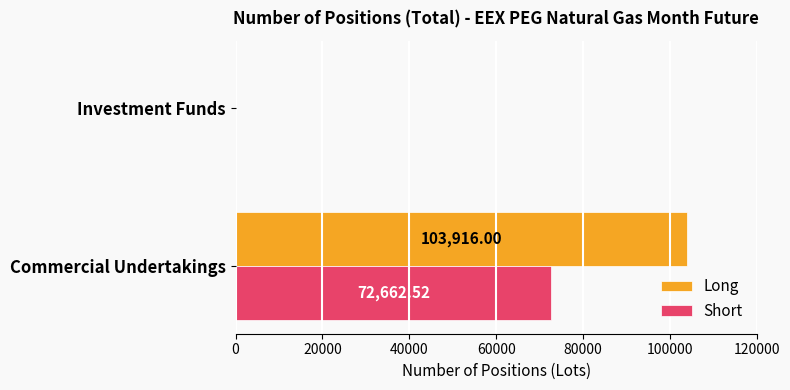

Which series has the largest total across all categories?

Long